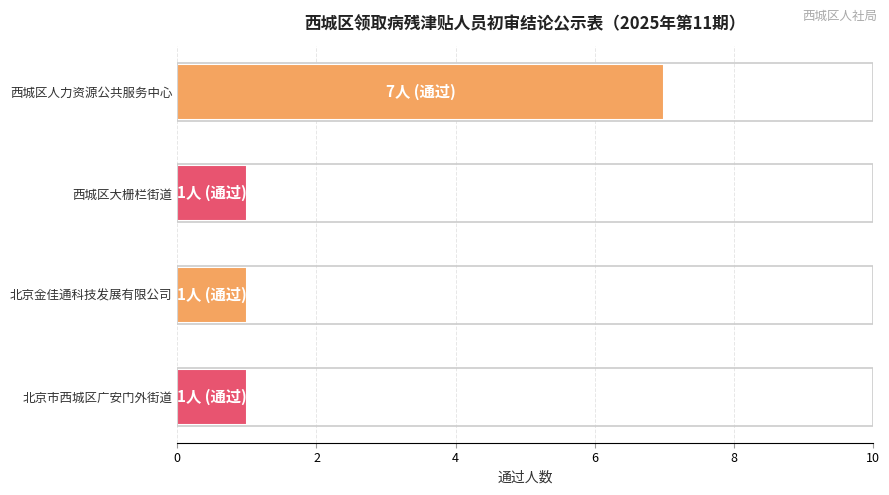

Is it true that the value at 北京市西城区广安门外街道 is 1?

True